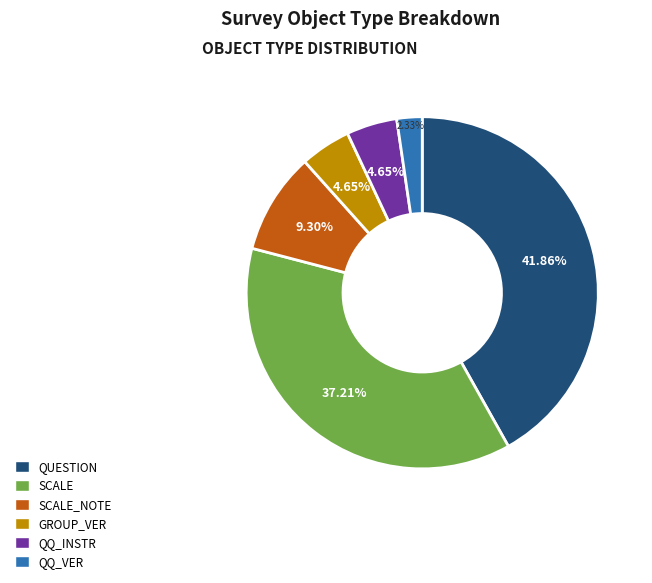

Does any single category account for the majority?

No